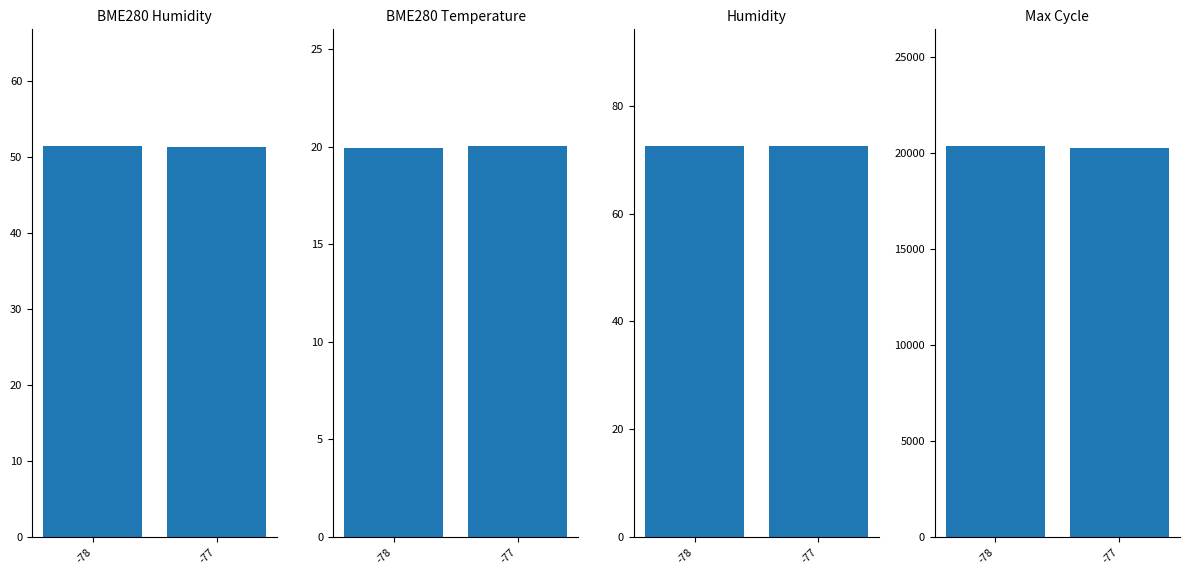

Which series changed the most between -78 and -77?

Max_cycle